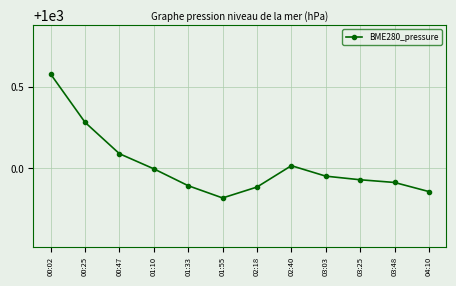

At which category does the chart reach its peak across all series?

00:02